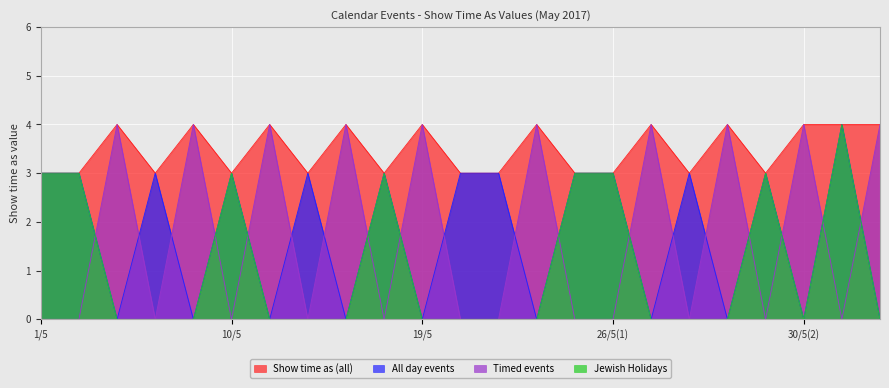

True or false: All day events and Show time as (all) cross at least once.

False